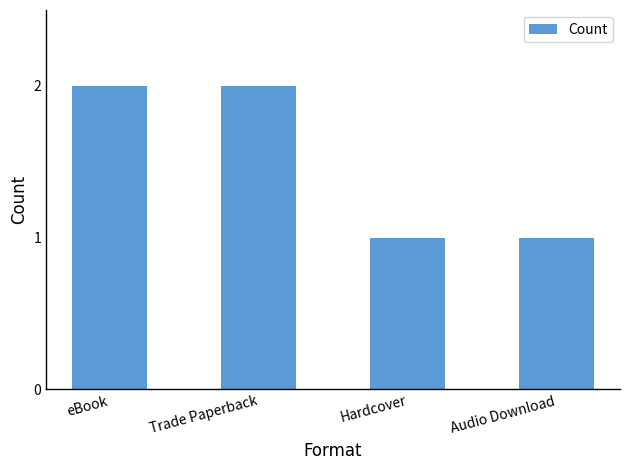

What is the minimum value shown in the chart?

1